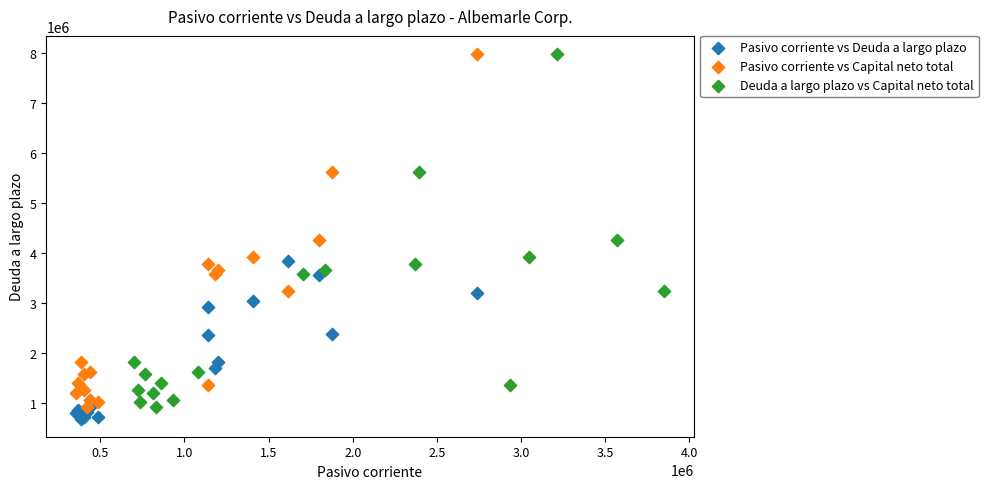

What are all the series names shown in the legend?

Pasivo corriente vs Deuda a largo plazo, Pasivo corriente vs Capital neto total, Deuda a largo plazo vs Capital neto total